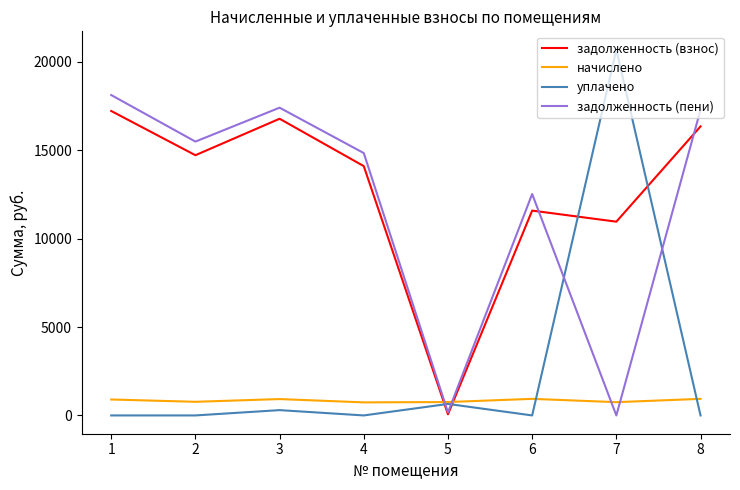

True or false: задолженность (взнос) and задолженность (пени) cross at least once.

True